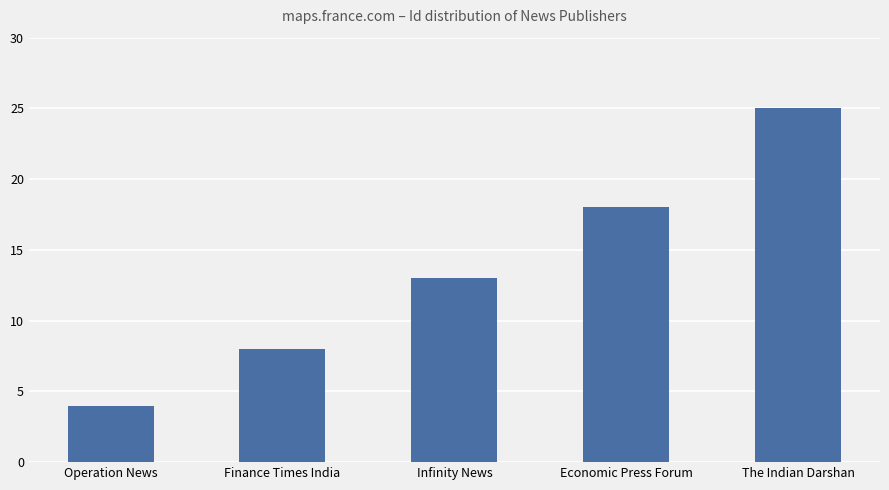

What is the ratio of the value at Infinity News to the value at The Indian Darshan?

0.5